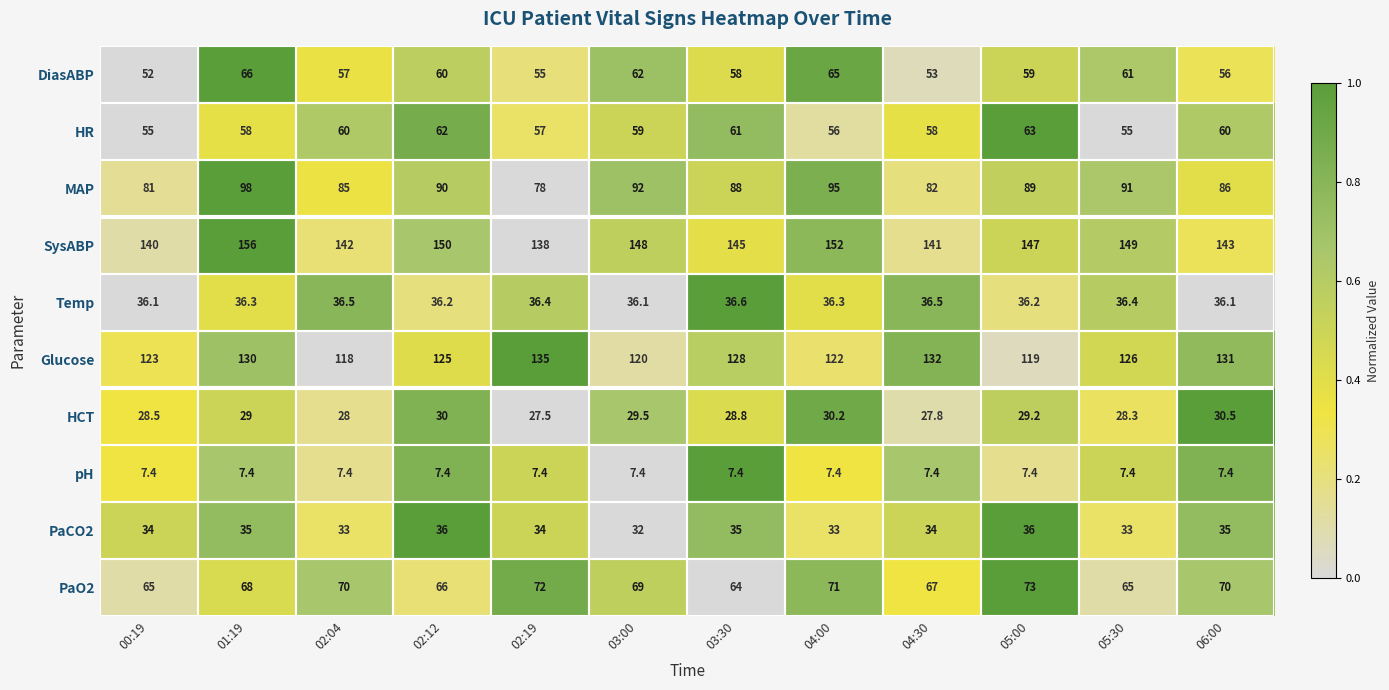

What is the total value across all series at 00:19?

622.0